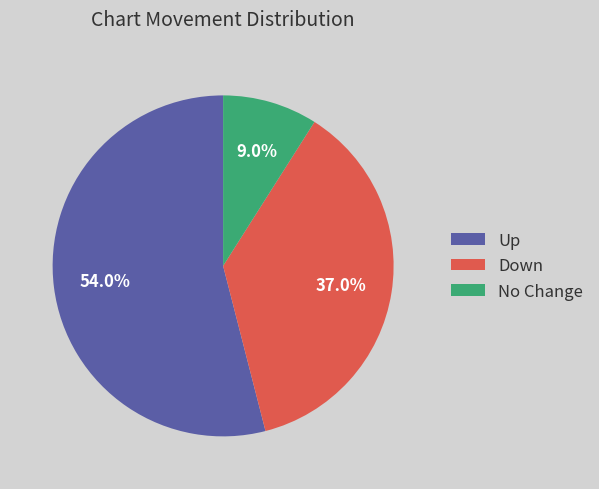

Combined, do Up and Down account for over 50%?

Yes